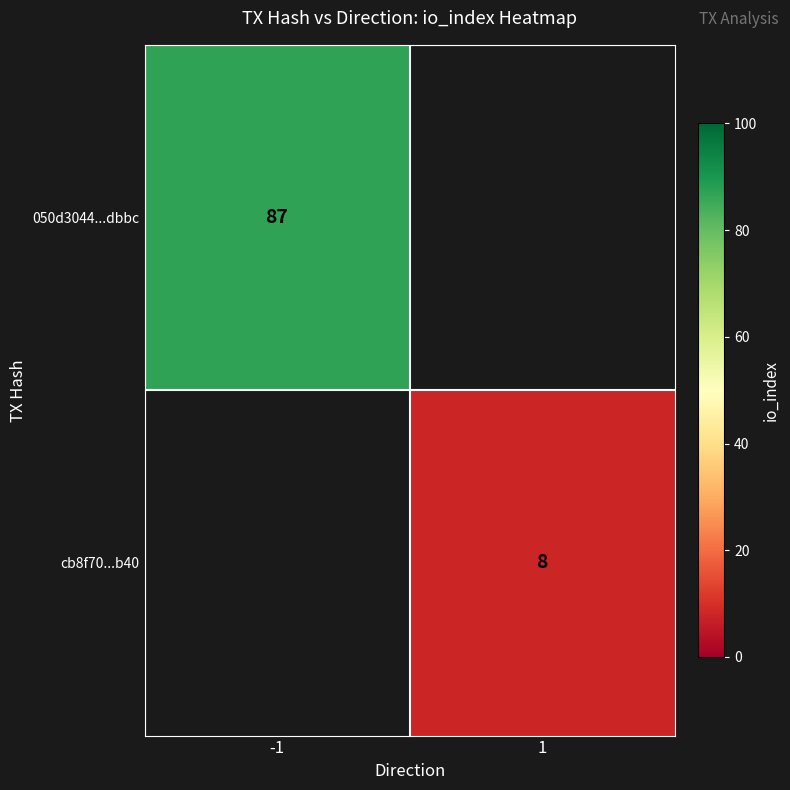

The cb8f70...b40 series shows 8 at 1. True or false?

True